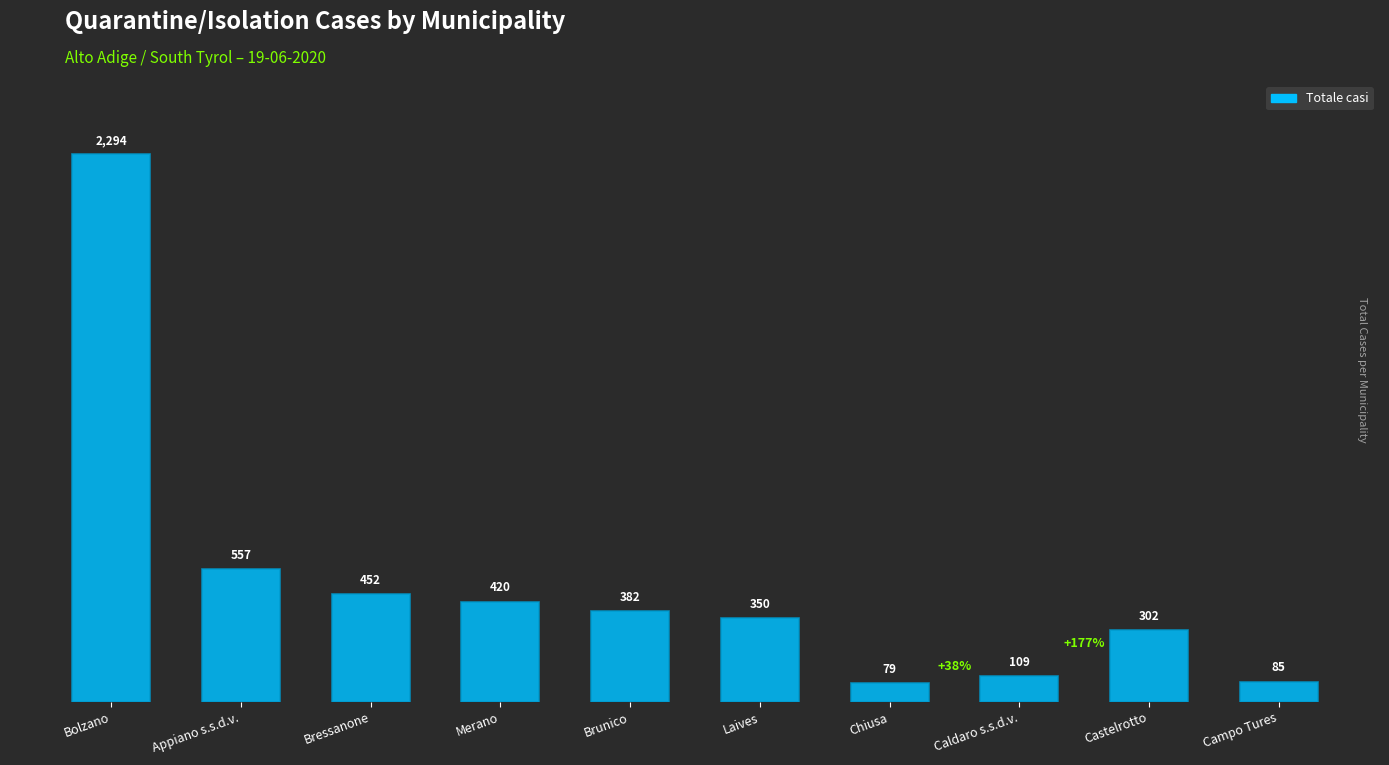

What is the greatest value displayed?

2294